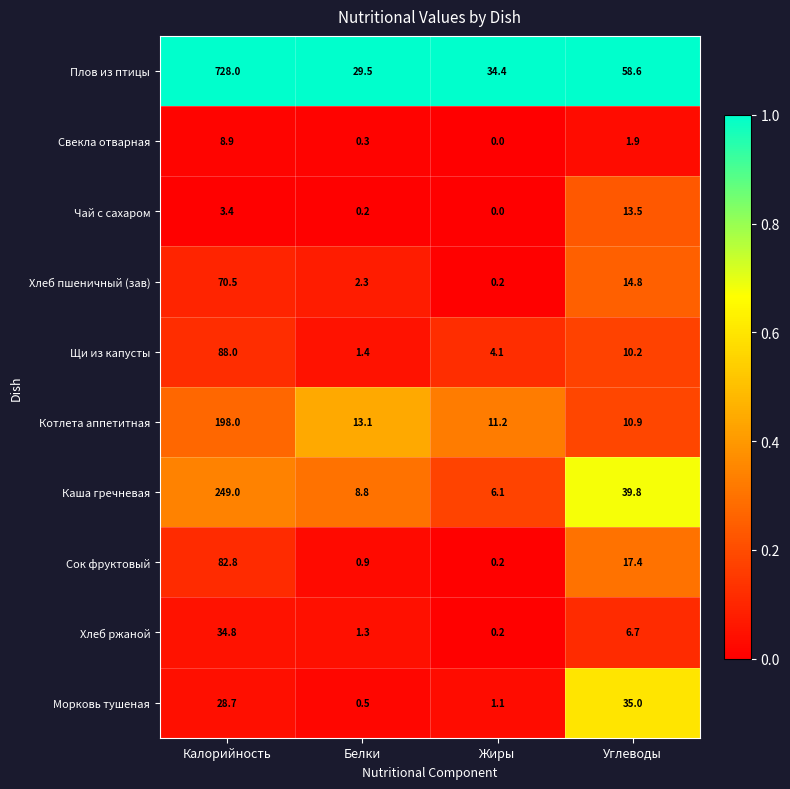

What is the total value across all series at Углеводы?

208.8